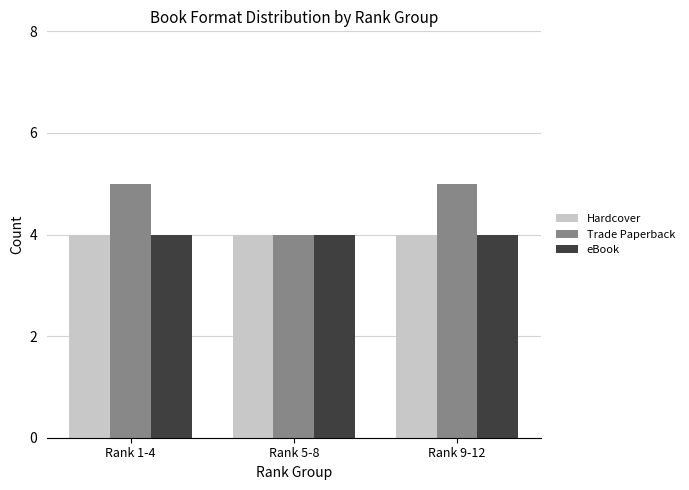

True or false: Trade Paperback has a value of 2 at Rank 9-12.

False